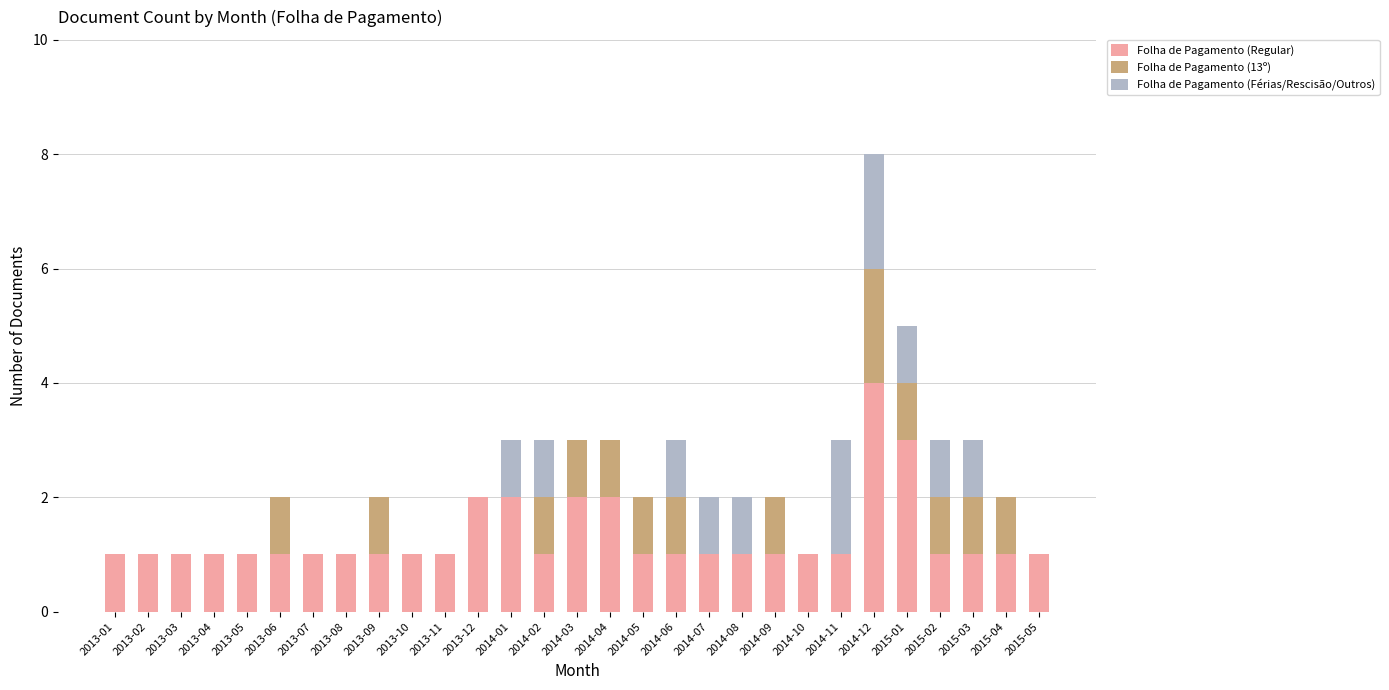

The Folha de Pagamento (Regular) series shows 0 at 2013-11. True or false?

False